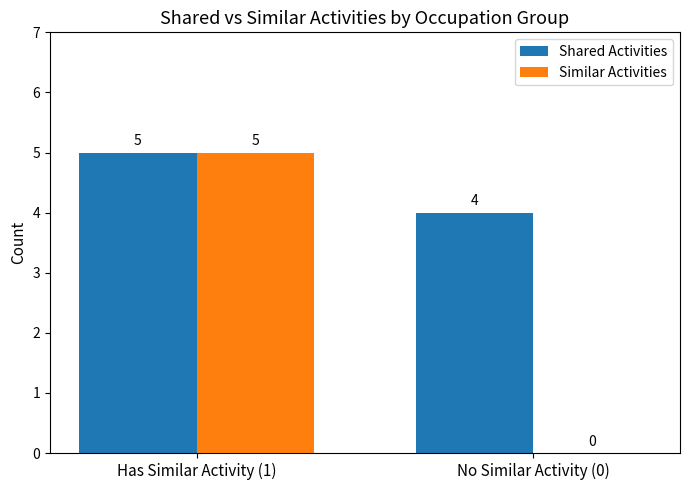

Is it true that Shared Activities equals 5 at Has Similar Activity (1)?

True